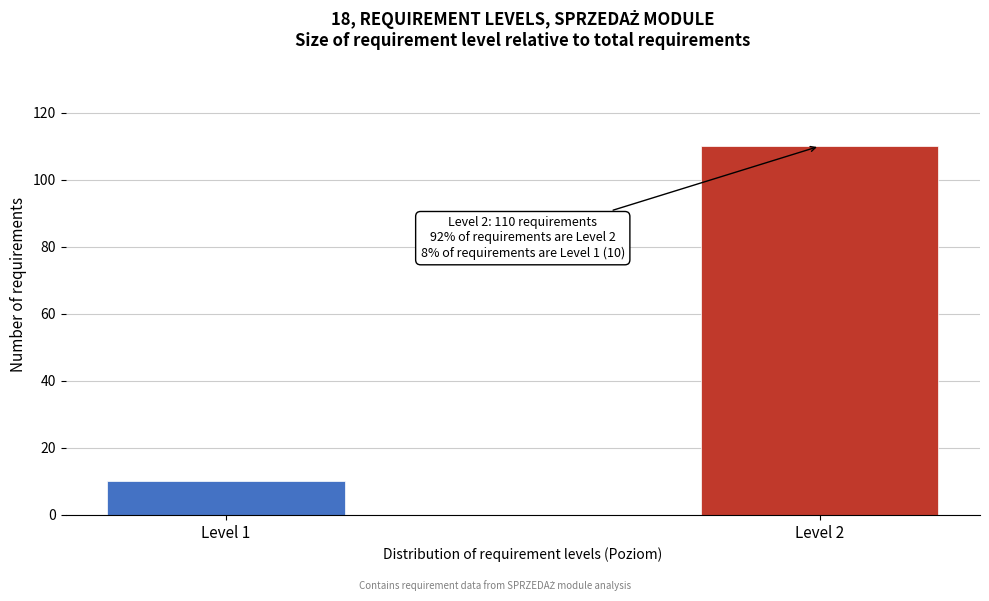

Reading left to right, list all the values displayed in this chart.

10	110